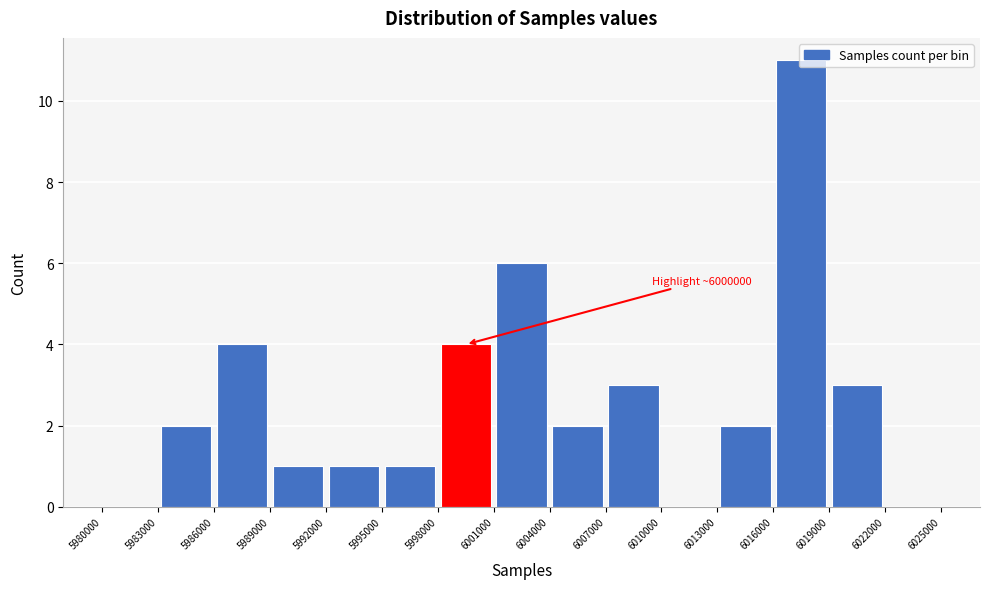

Which range on the x-axis has the tallest bar?

6016000 to 6019000